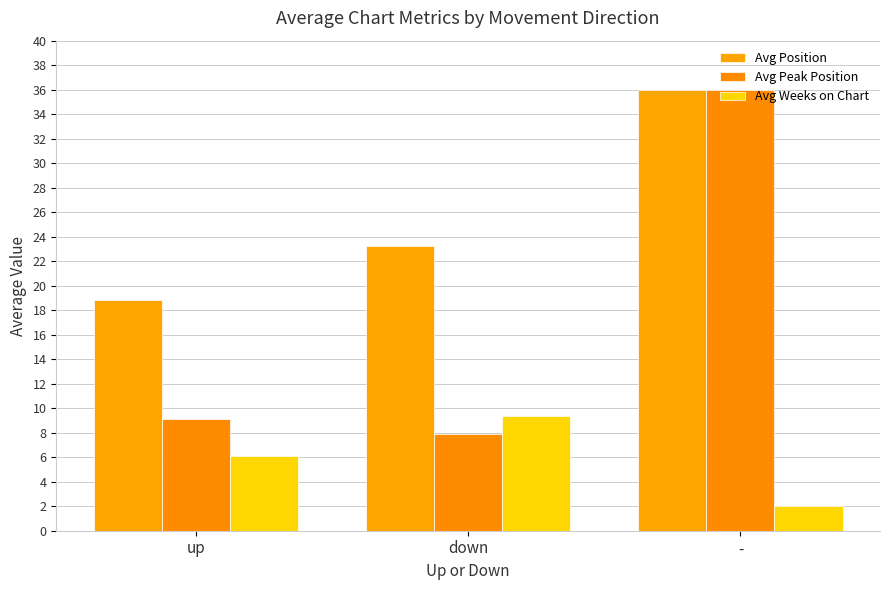

Count the number of data series in this chart.

3